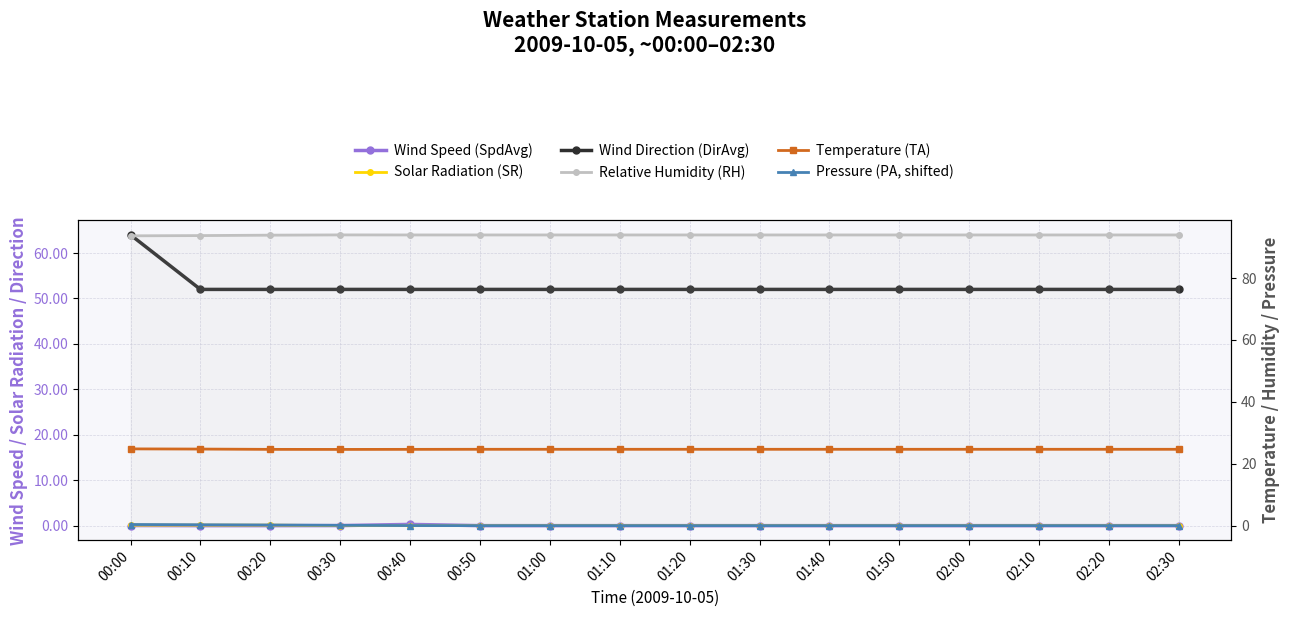

Reading left to right, transcribe all the data shown in this chart.

Wind Speed (SpdAvg): 00:00=0.0	00:10=0.0	00:20=0.0	00:30=0.0	00:40=0.3	00:50=0.0	01:00=0.0	01:10=0.0	01:20=0.0	01:30=0.0	01:40=0.0	01:50=0.0	02:00=0.0	02:10=0.0	02:20=0.0	02:30=0.0
Solar Radiation (SR): 00:00=0.1	00:10=0.1	00:20=0.1	00:30=0.0	00:40=0.0	00:50=0.0	01:00=0.0	01:10=0.0	01:20=0.0	01:30=0.0	01:40=0.0	01:50=0.0	02:00=0.0	02:10=0.0	02:20=0.0	02:30=0.0
Wind Direction (DirAvg): 00:00=64.0	00:10=52.0	00:20=52.0	00:30=52.0	00:40=52.0	00:50=52.0	01:00=52.0	01:10=52.0	01:20=52.0	01:30=52.0	01:40=52.0	01:50=52.0	02:00=52.0	02:10=52.0	02:20=52.0	02:30=52.0
Relative Humidity (RH): 00:00=93.7	00:10=93.7	00:20=93.9	00:30=94.0	00:40=93.9	00:50=93.9	01:00=93.9	01:10=93.9	01:20=93.9	01:30=93.9	01:40=93.9	01:50=93.9	02:00=93.9	02:10=93.9	02:20=93.9	02:30=93.9
Temperature (TA): 00:00=24.8	00:10=24.7	00:20=24.6	00:30=24.6	00:40=24.6	00:50=24.7	01:00=24.7	01:10=24.7	01:20=24.7	01:30=24.7	01:40=24.7	01:50=24.7	02:00=24.7	02:10=24.7	02:20=24.7	02:30=24.7
Pressure (PA, shifted): 00:00=0.4	00:10=0.3	00:20=0.2	00:30=0.1	00:40=0.0	00:50=0.0	01:00=0.0	01:10=0.0	01:20=0.0	01:30=0.0	01:40=0.0	01:50=0.0	02:00=0.0	02:10=0.0	02:20=0.0	02:30=0.0